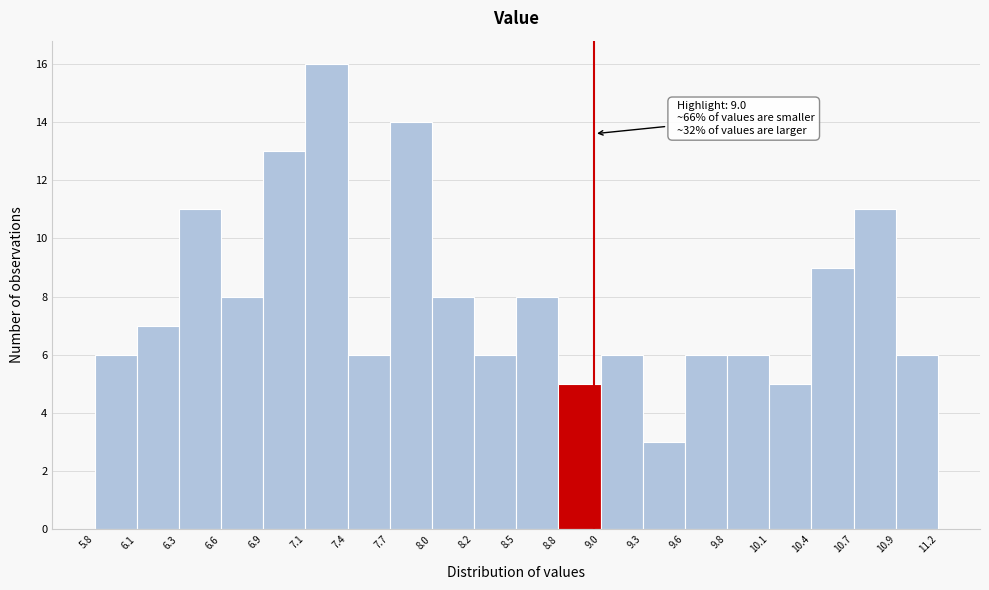

Over which range of the x-axis is the bar tallest?

7.1 to 7.4